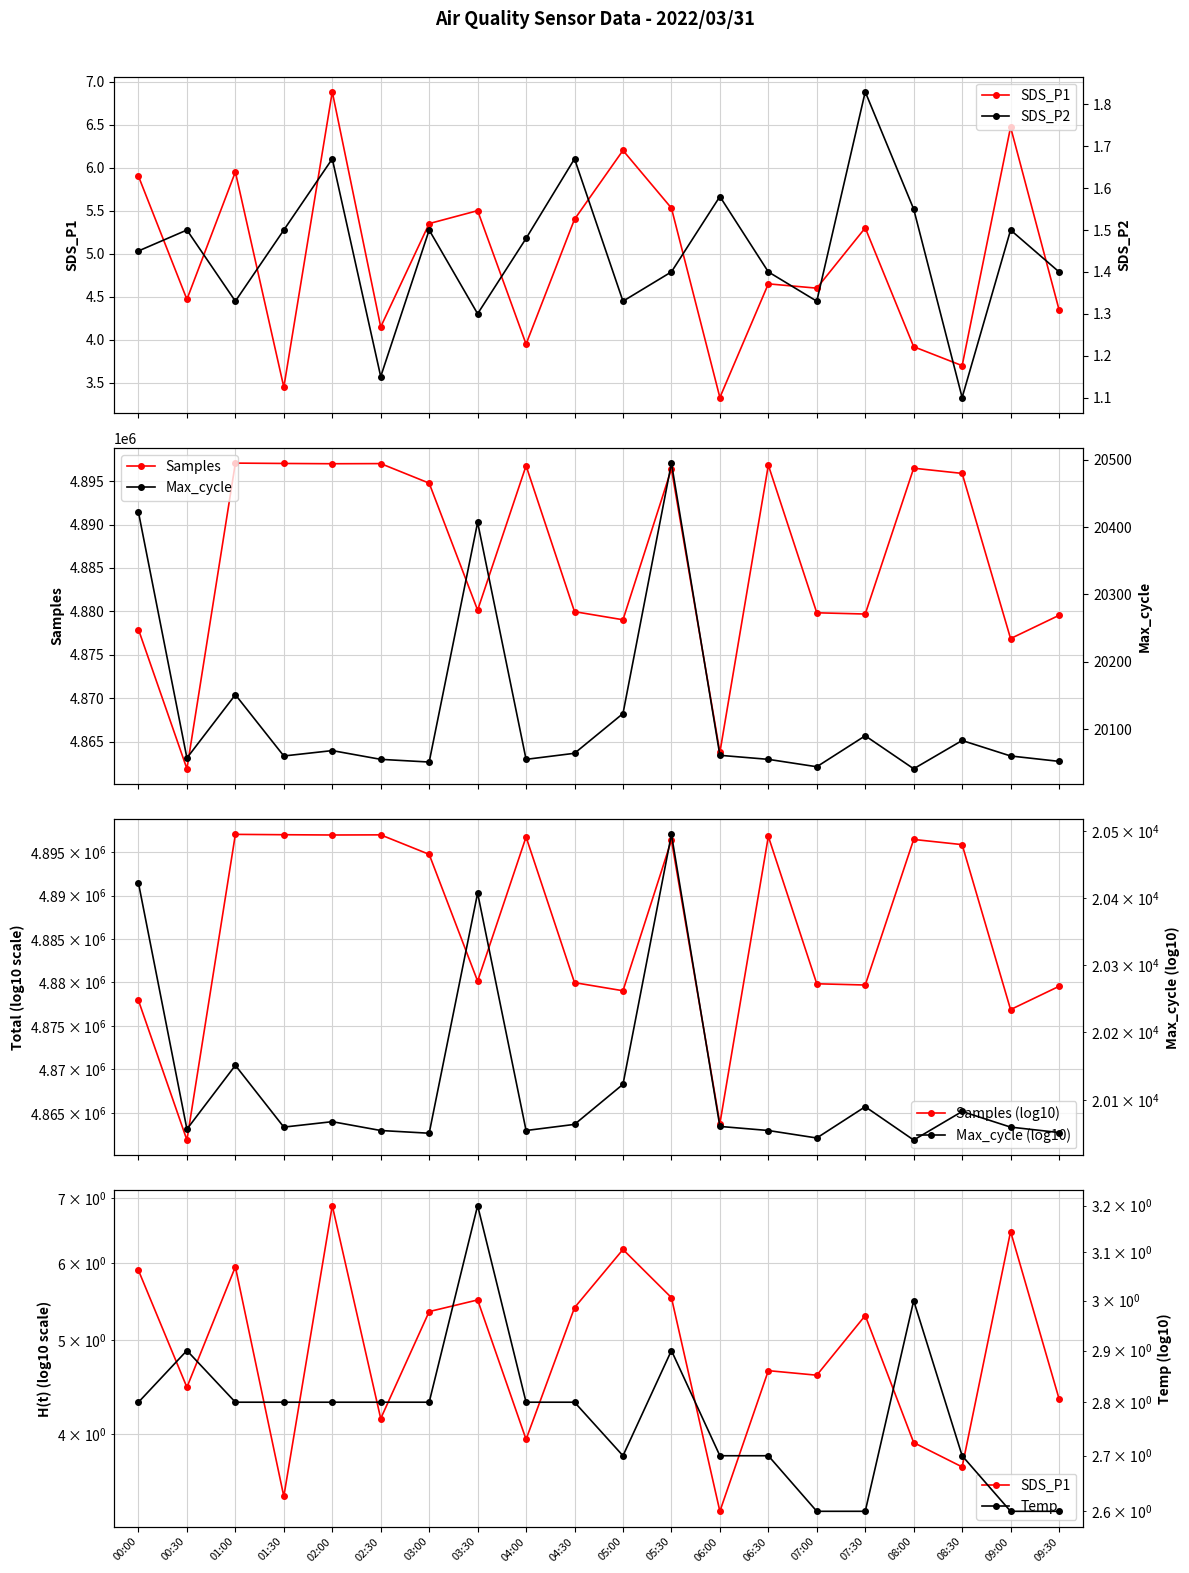

How many Temp values are between 2 and 3?

19